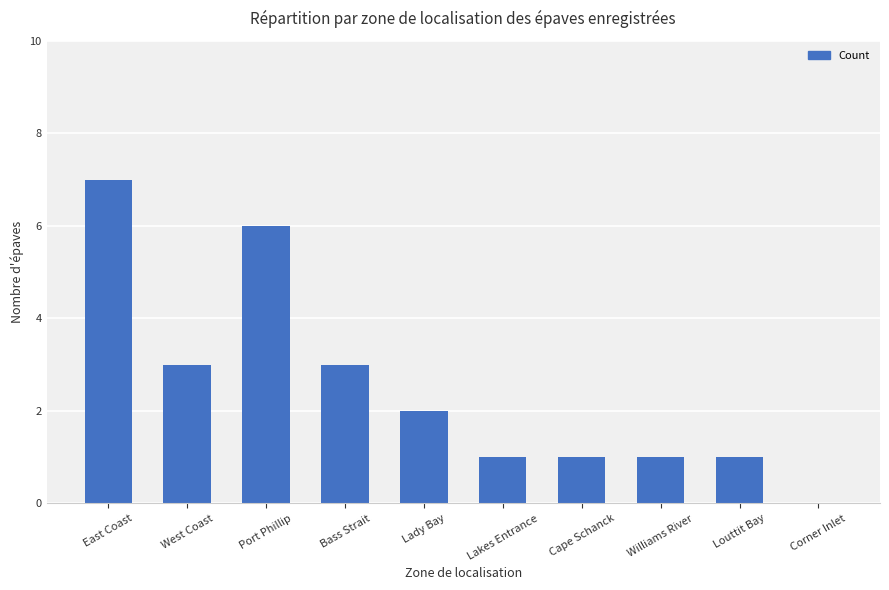

What is the change in value from Bass Strait to Cape Schanck?

-2